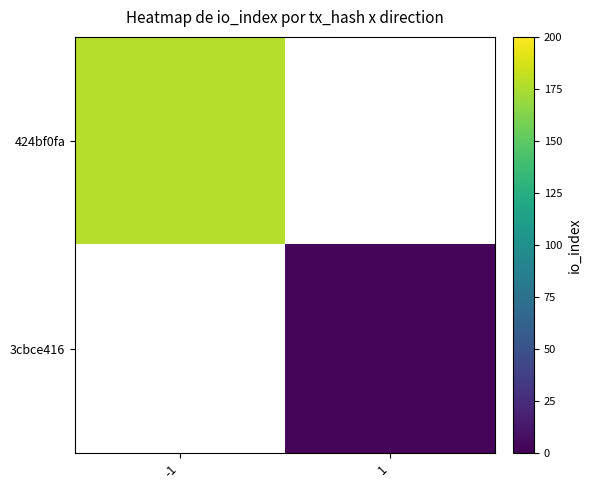

List the labels in order of 3cbce416 value, largest first.

-1, 1